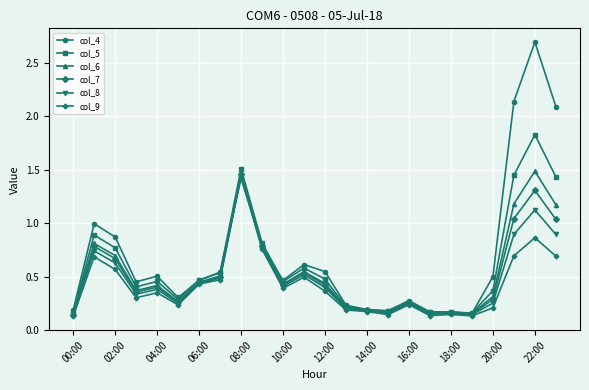

What is the greatest value displayed?

2.7